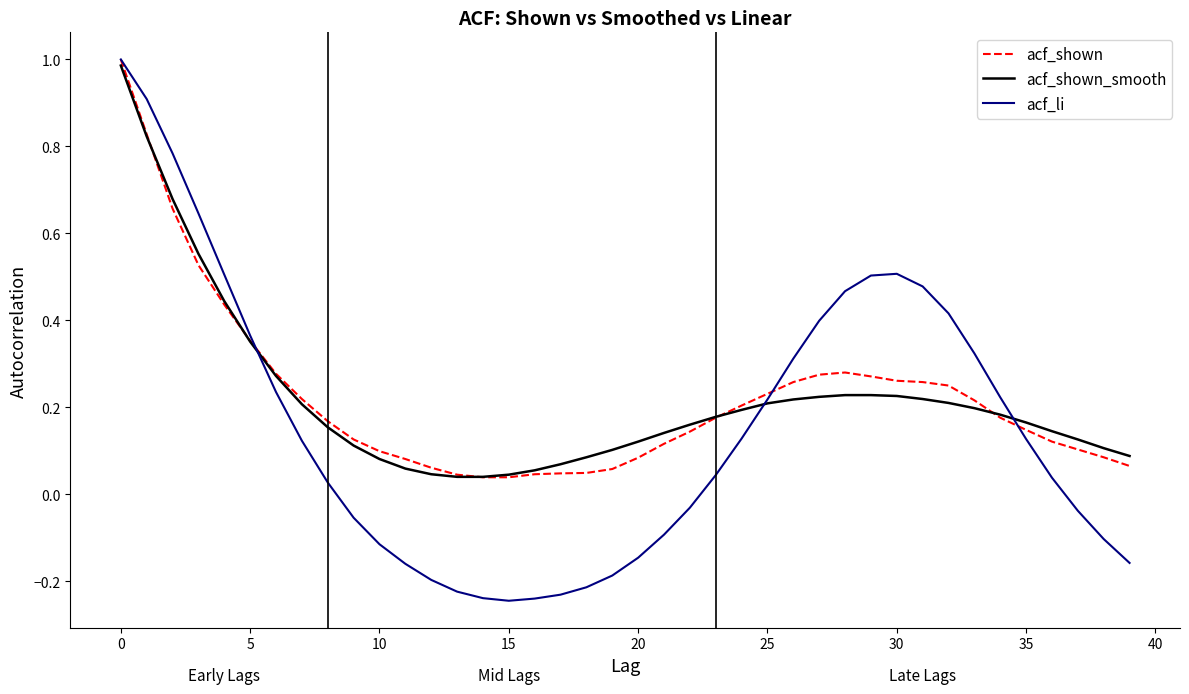

Which series has the largest range (max minus min)?

acf_li